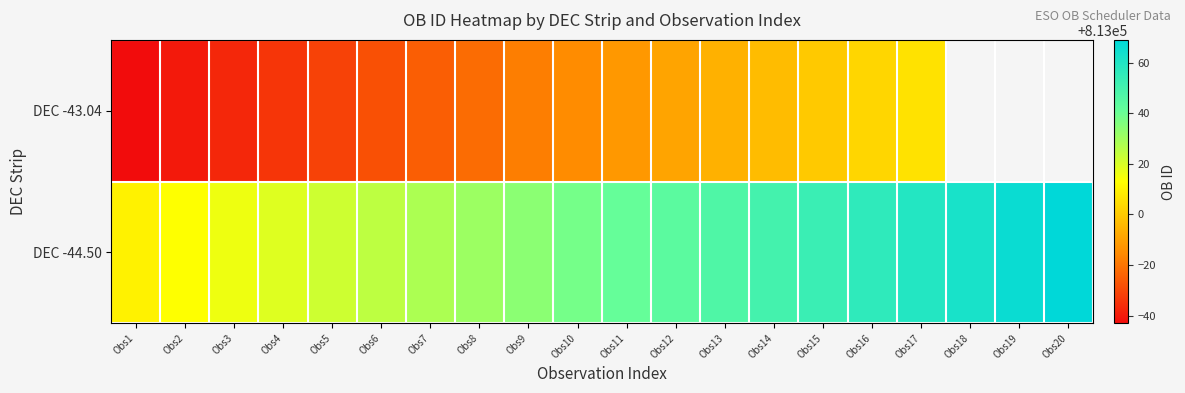

What is the lowest value of the DEC -43.04 series?

812957.0